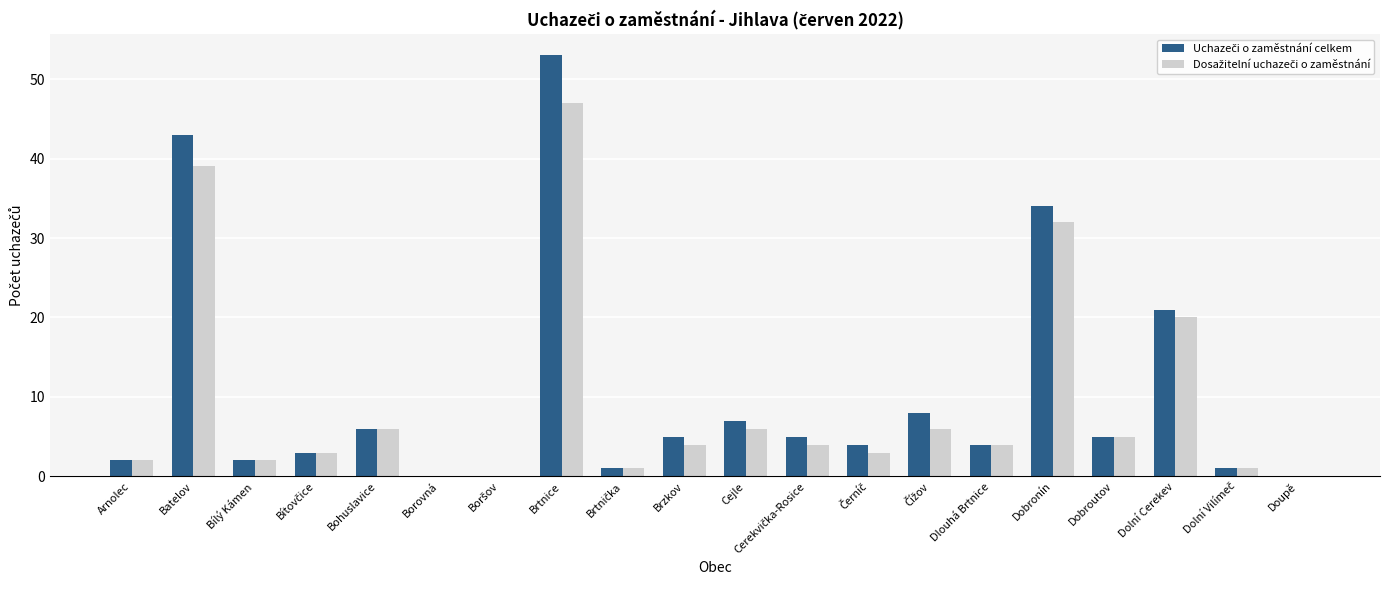

At which category is the sum across all series the highest?

Brtnice